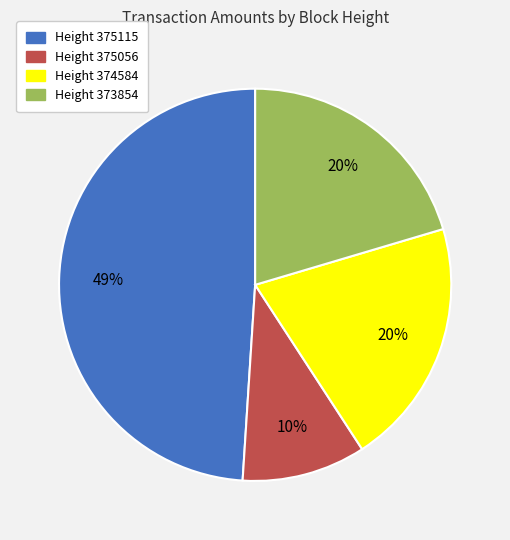

Between Height 374584 and Height 375056, which is larger?

Height 374584